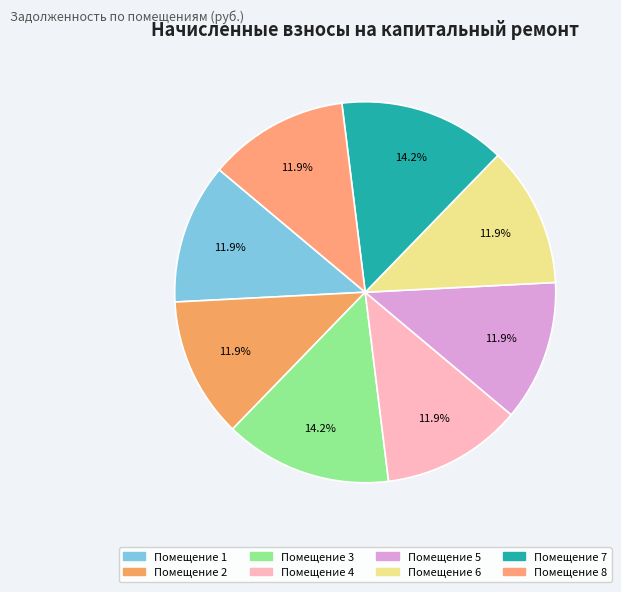

To the nearest percent, what is the difference between the largest and smallest slice percentages?

2%